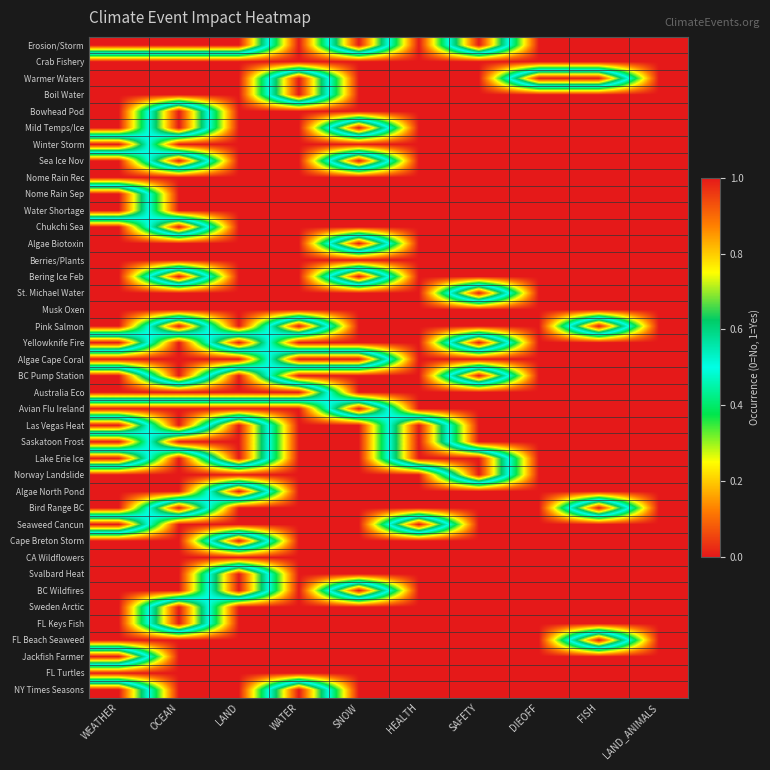

Between HEALTH and WATER, which is larger?

HEALTH